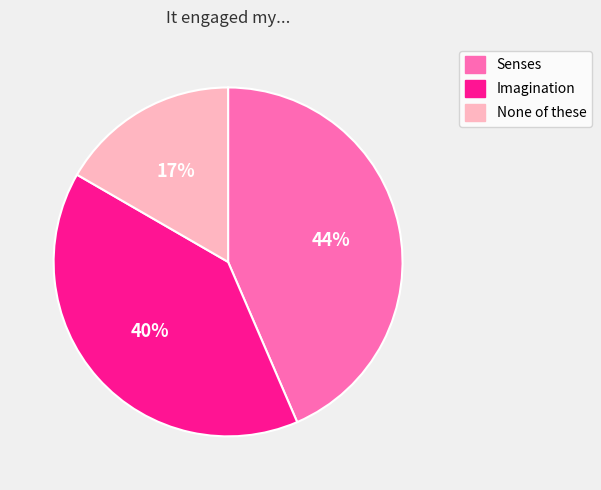

Is it true that None of these is 17% of the pie?

True